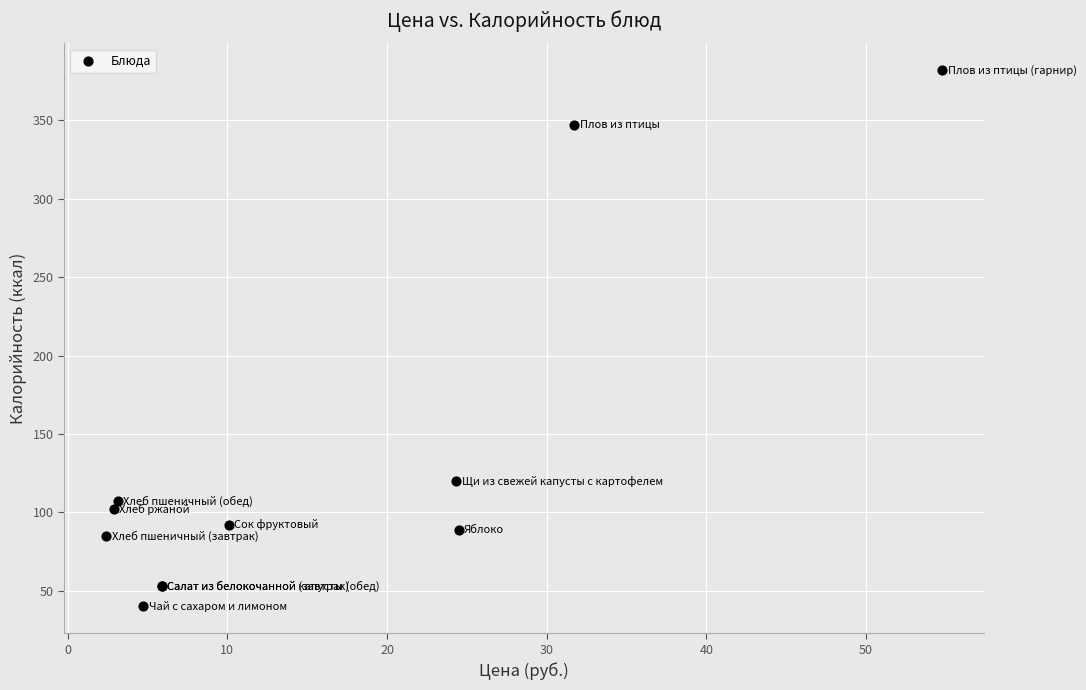

What Y value in the scatter plot is closest to 211?

120